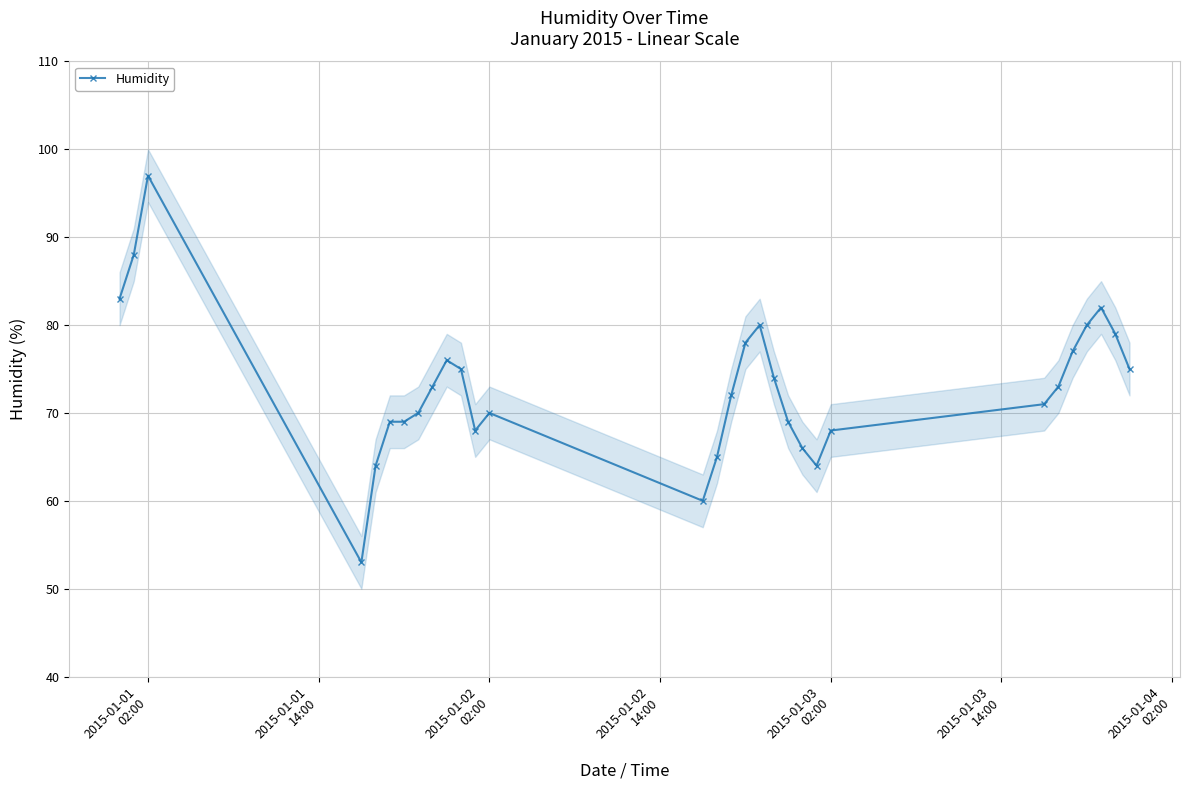

What is the minimum value for Humidity?

53